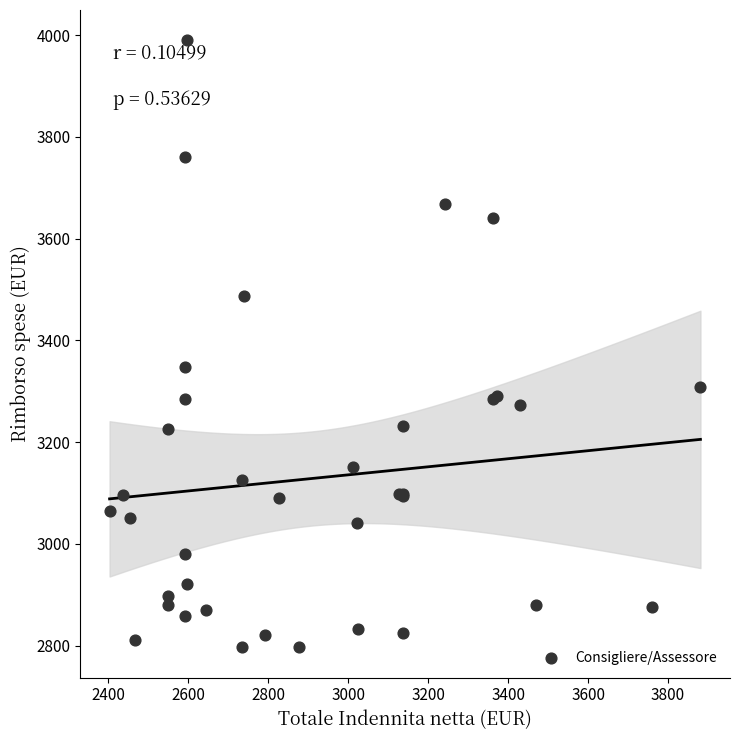

What Y value in the scatter plot is closest to 3393?

3348.0